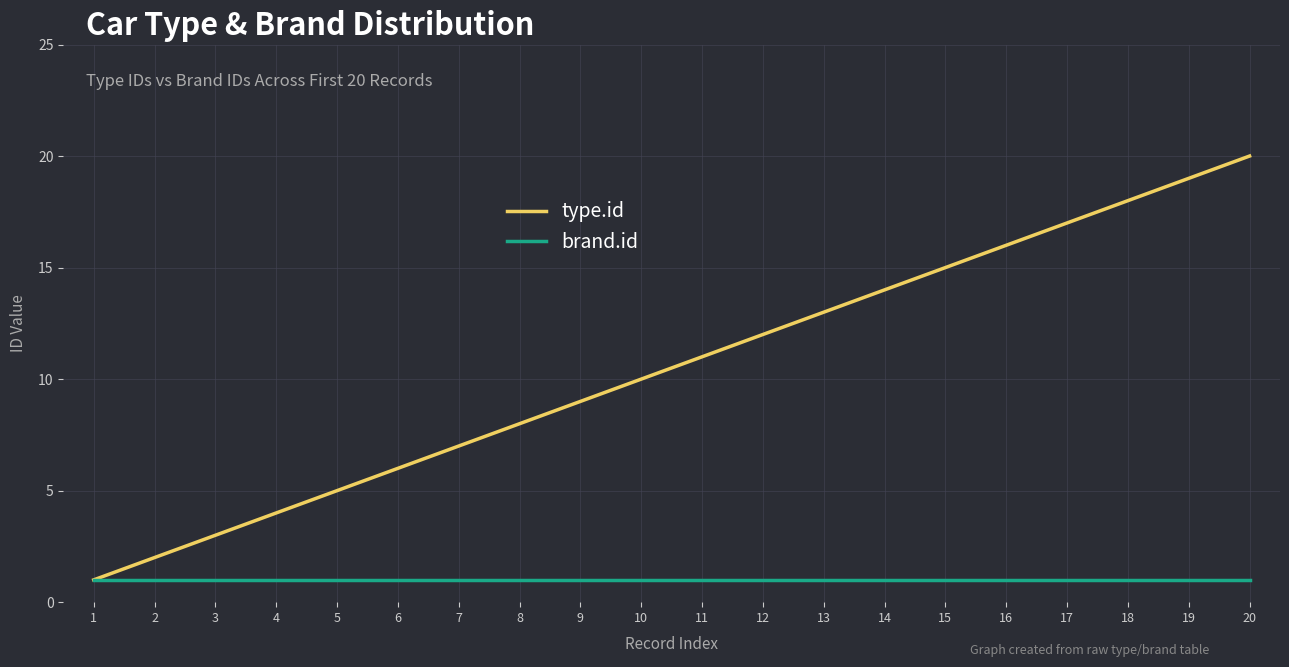

List the series in order of their overall mean, highest first.

type.id, brand.id